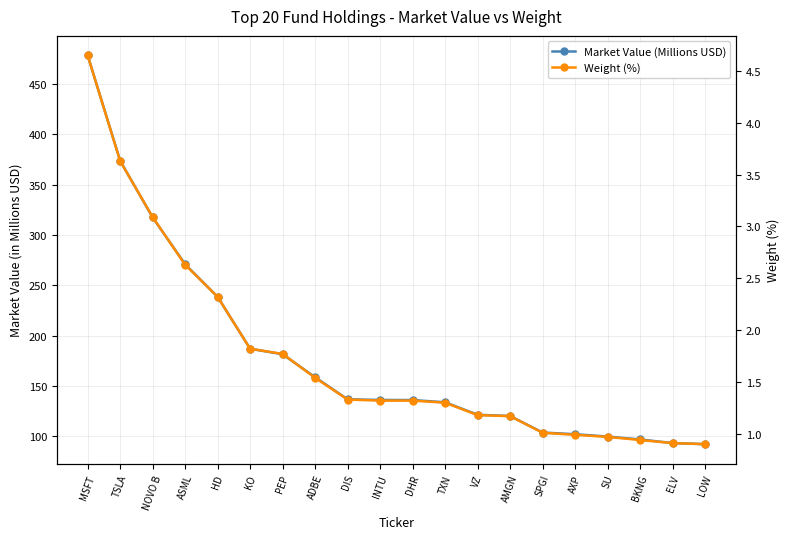

Reading left to right, list all the values displayed in this chart.

Market Value (Millions USD): MSFT=478.6	TSLA=373.9	NOVO B=317.6	ASML=271.1	HD=238.7	KO=187.2	PEP=181.7	ADBE=158.9	DIS=136.9	INTU=136.3	DHR=136.2	TXN=134.0	VZ=121.6	AMGN=120.3	SPGI=103.9	AXP=102.2	SU=99.9	BKNG=97.0	ELV=93.5	LOW=92.4
Weight (%): MSFT=4.7	TSLA=3.6	NOVO B=3.1	ASML=2.6	HD=2.3	KO=1.8	PEP=1.8	ADBE=1.5	DIS=1.3	INTU=1.3	DHR=1.3	TXN=1.3	VZ=1.2	AMGN=1.2	SPGI=1.0	AXP=1.0	SU=1.0	BKNG=0.9	ELV=0.9	LOW=0.9